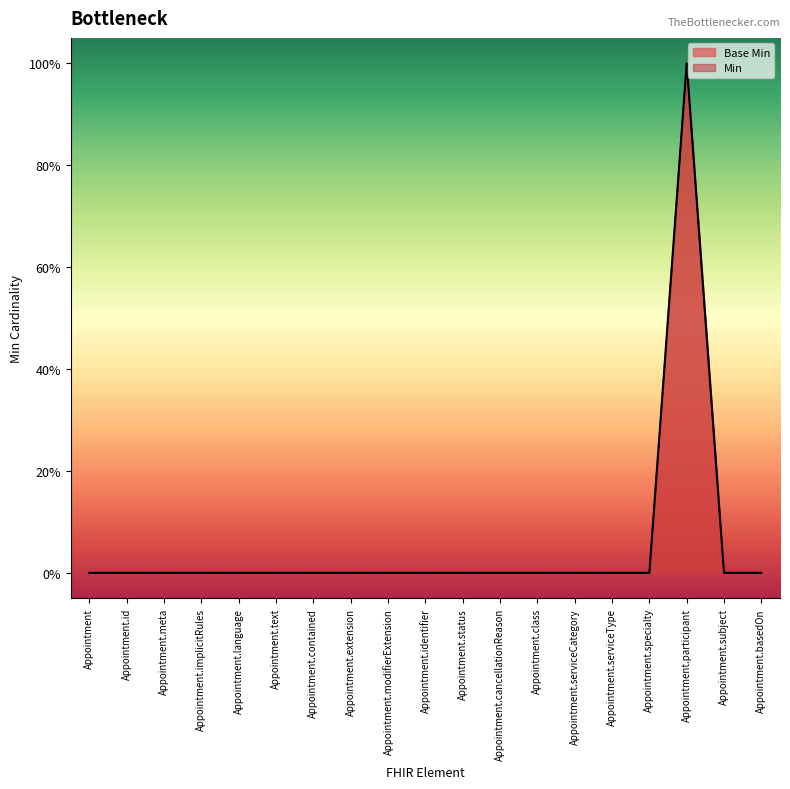

Reading left to right, extract all data points from this chart.

Appointment=0	Appointment.id=0	Appointment.meta=0	Appointment.implicitRules=0	Appointment.language=0	Appointment.text=0	Appointment.contained=0	Appointment.extension=0	Appointment.modifierExtension=0	Appointment.identifier=0	Appointment.status=0	Appointment.cancellationReason=0	Appointment.class=0	Appointment.serviceCategory=0	Appointment.serviceType=0	Appointment.specialty=0	Appointment.participant=1	Appointment.subject=0	Appointment.basedOn=0